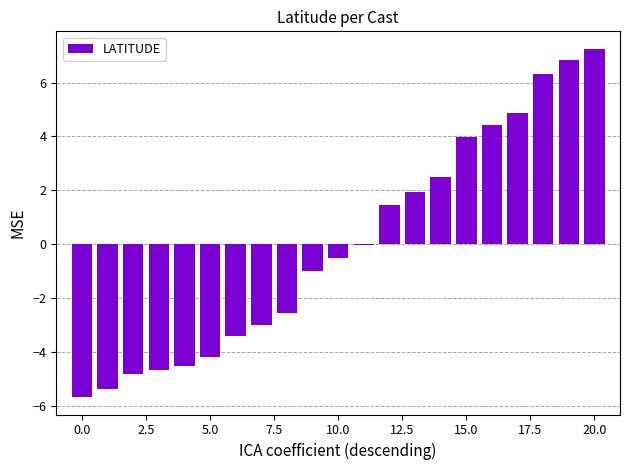

What is the maximum value shown in the chart?

7.3